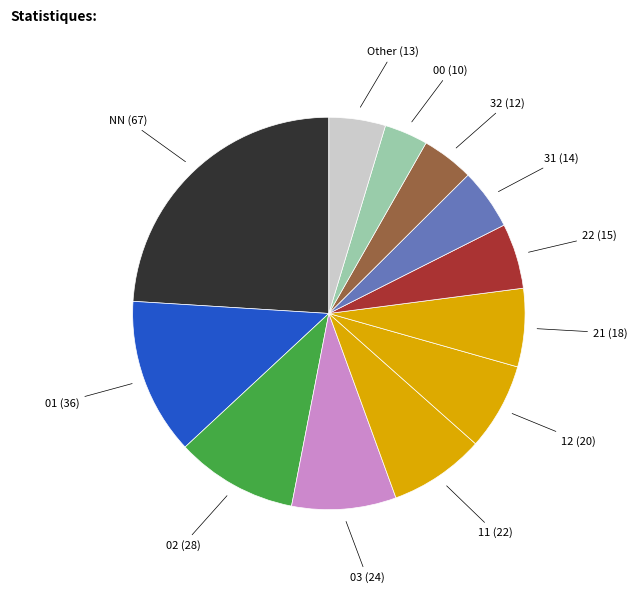

Is it true that 02 is 10% of the pie?

True